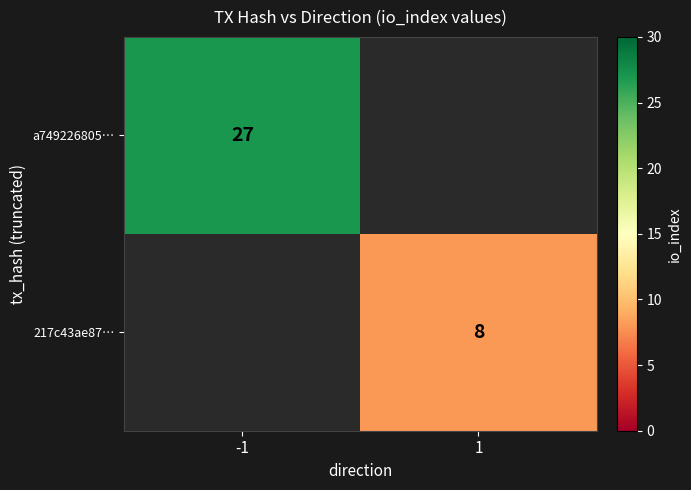

Is it true that 217c43ae87… equals 11 at 1?

False